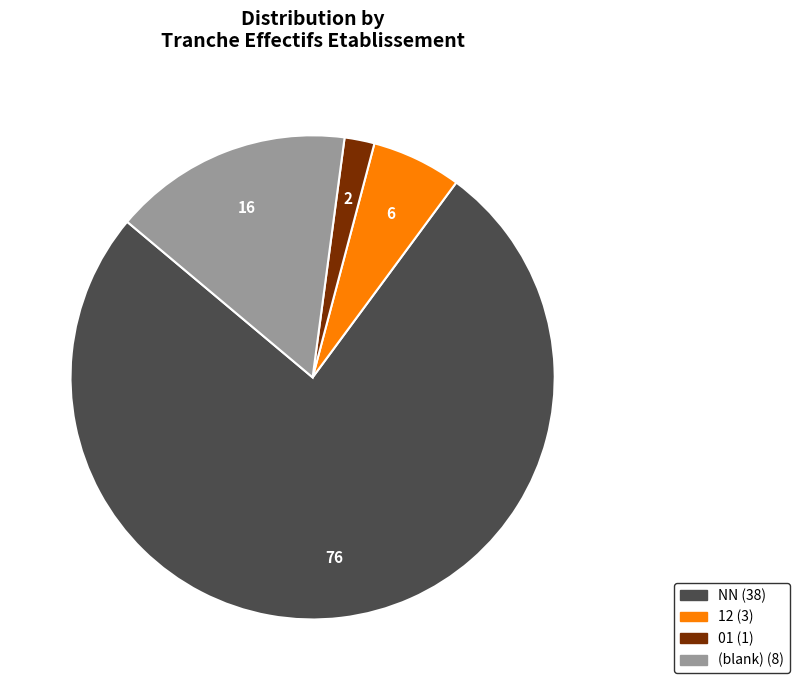

Does any single category account for the majority?

Yes